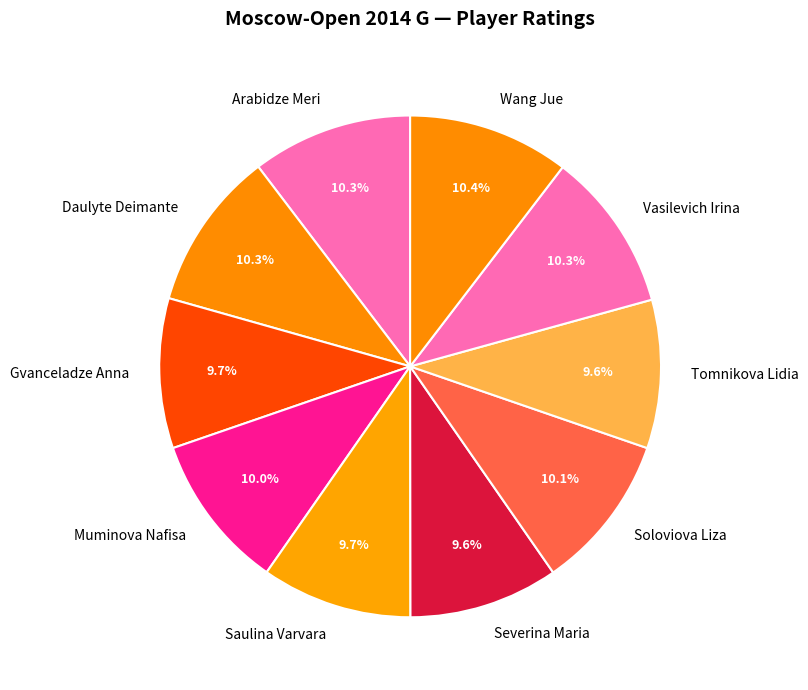

Approximately how many times larger is the value at Gvanceladze Anna compared to Wang Jue?

0.9